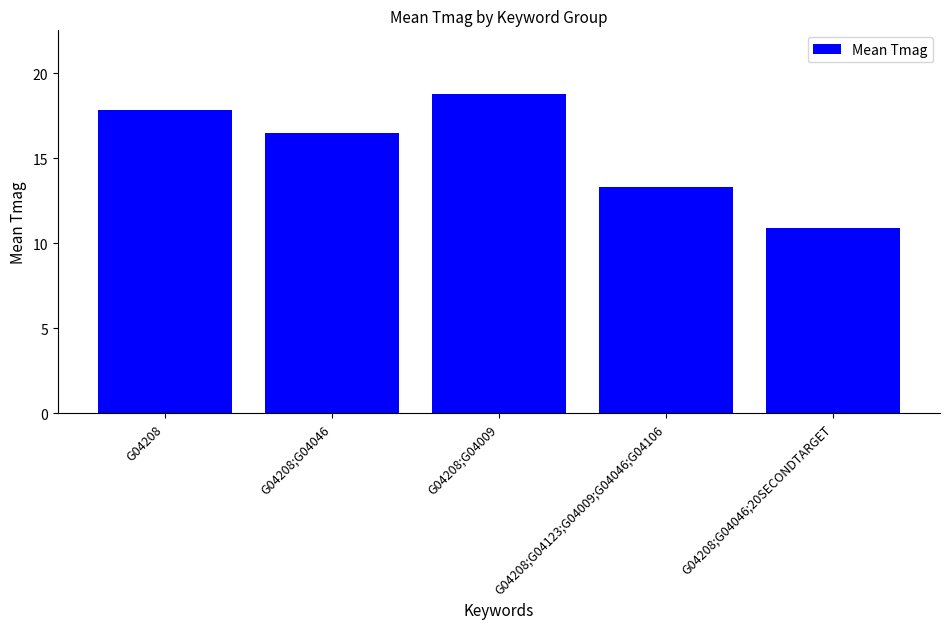

At which label is the value closest to 14?

G04208;G04123;G04009;G04046;G04106